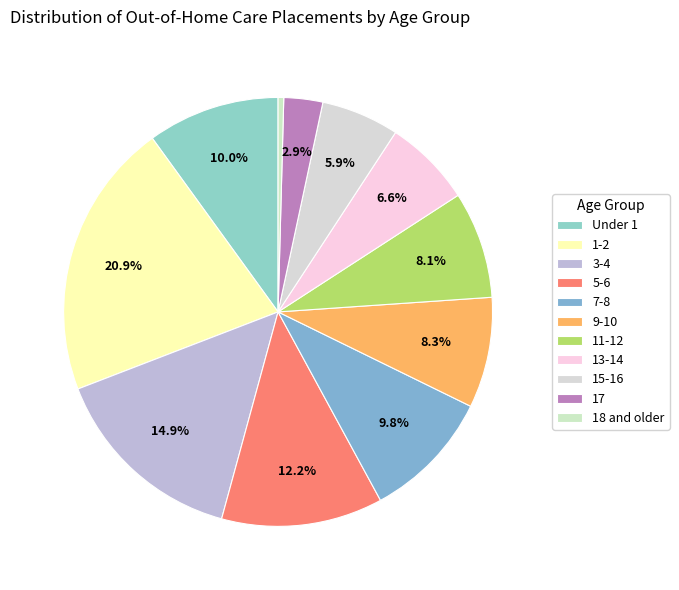

True or false: 3-4 accounts for 15% of the total.

True